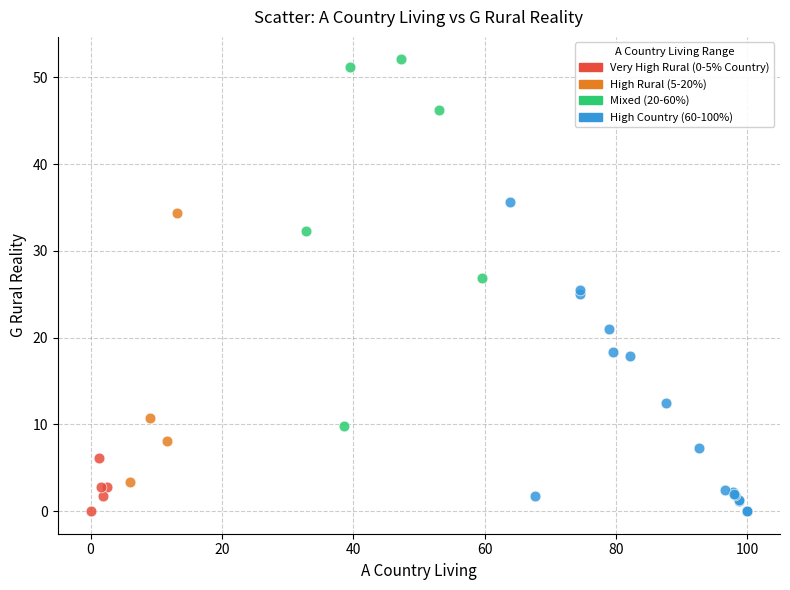

Which series has the widest spread of Y values?

Mixed (20-60%)